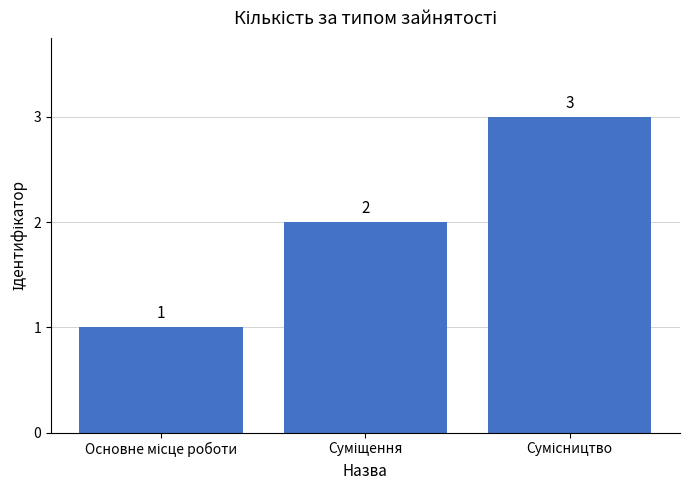

What is the greatest value displayed?

3